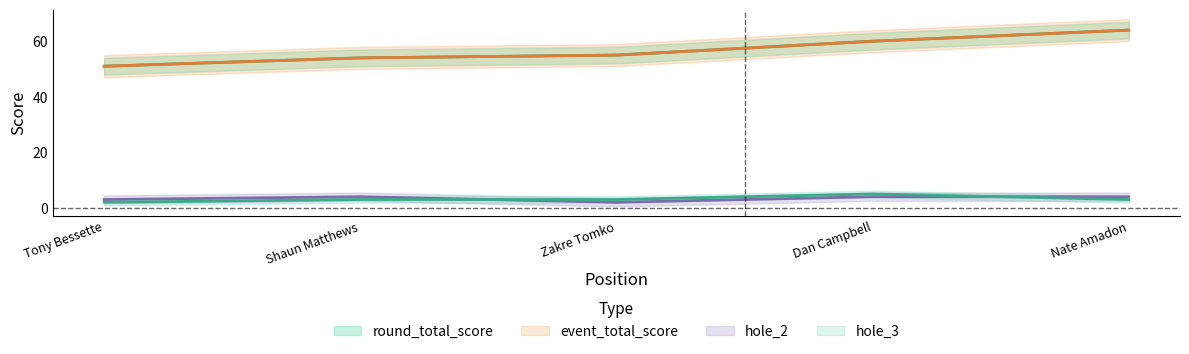

What is the value of the hole_3 point at the 3rd from the left?

3